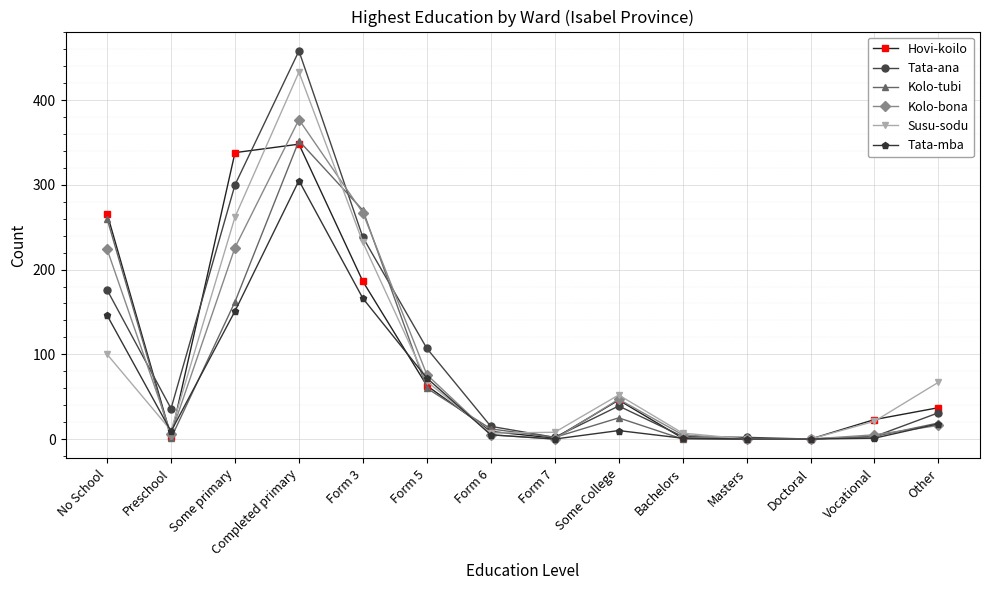

True or false: Susu-sodu has a value of 401 at Some primary.

False